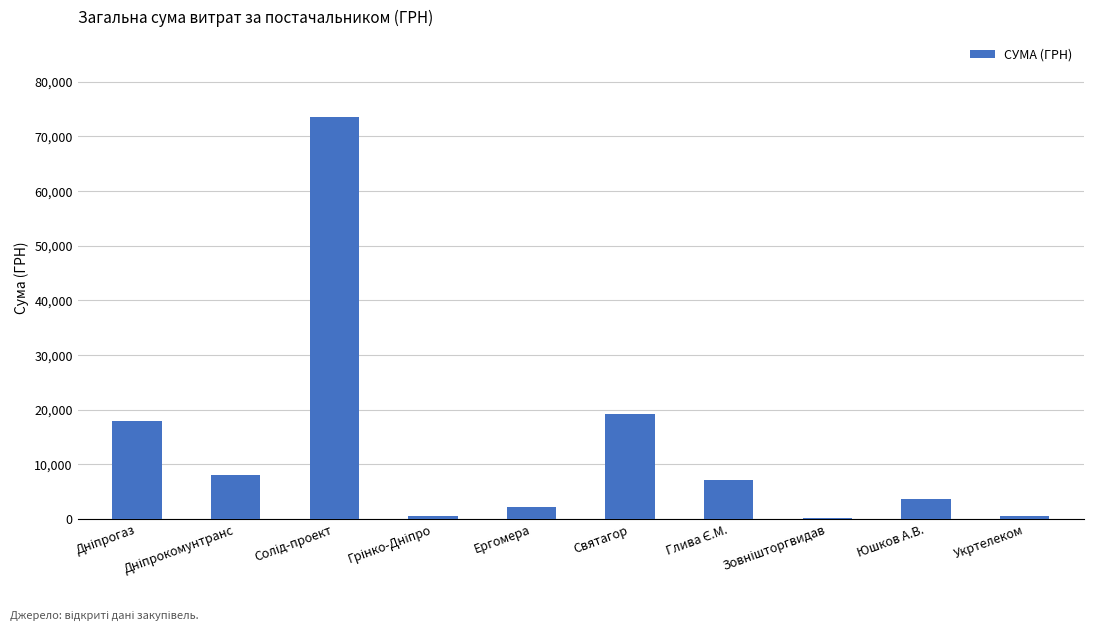

Is it true that the value at Святагор is 5834.6?

False